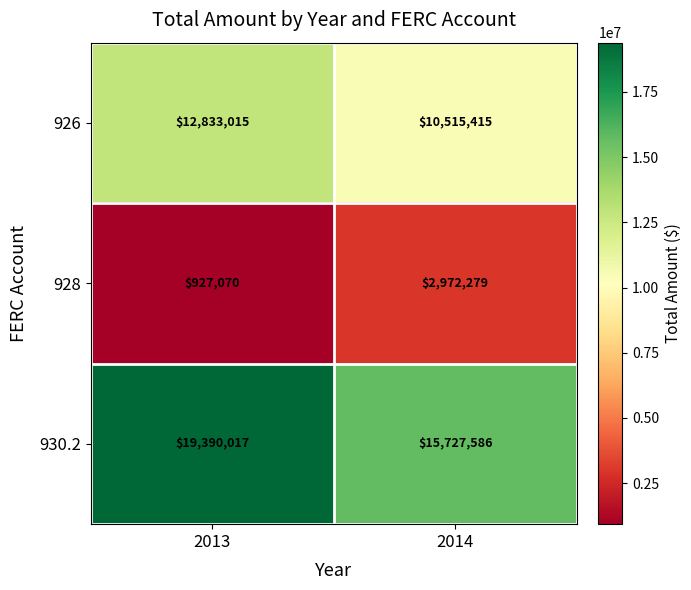

Which series has the widest spread of values?

930.2